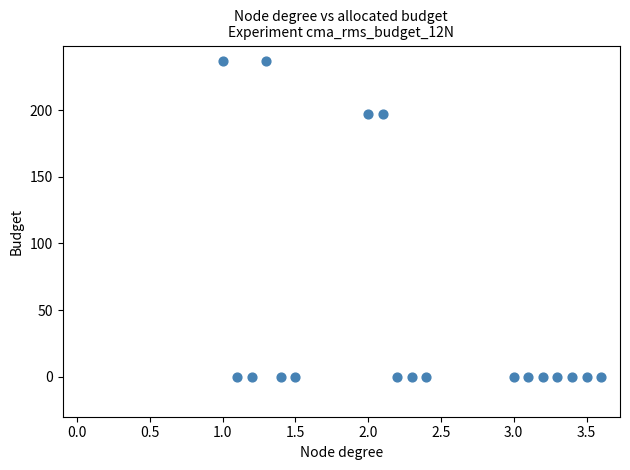

What is the range of Y values (max minus min)?

236.5